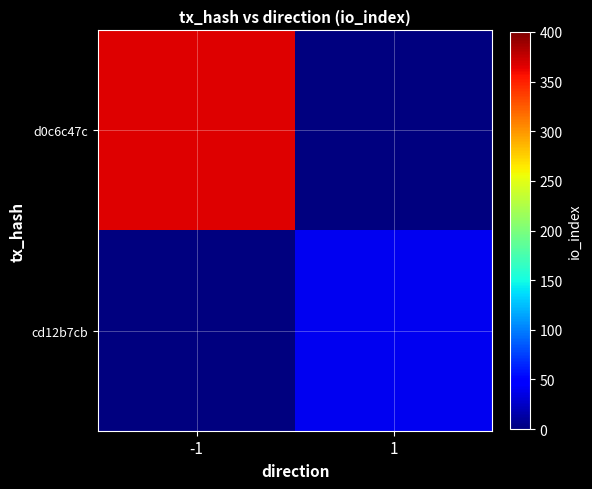

Which series changed the most between -1 and 1?

d0c6c47c